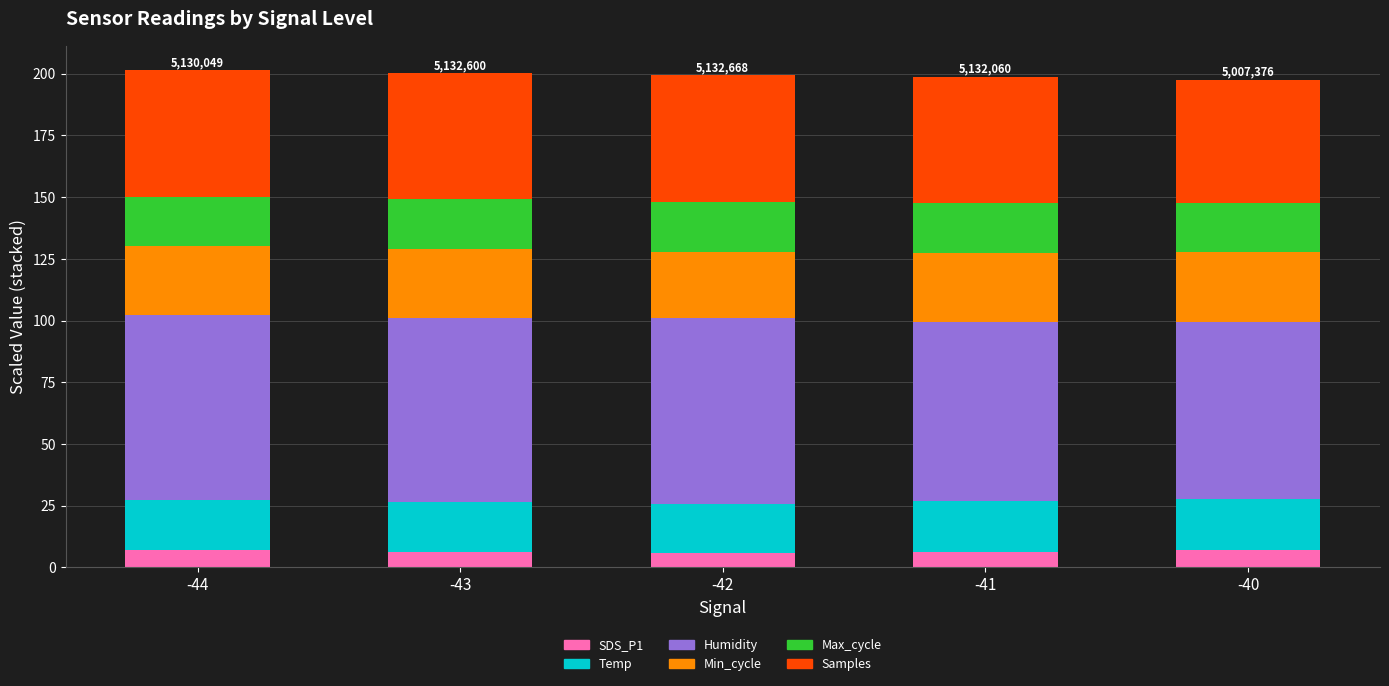

What is the highest value of the SDS_P1 series?

7.2